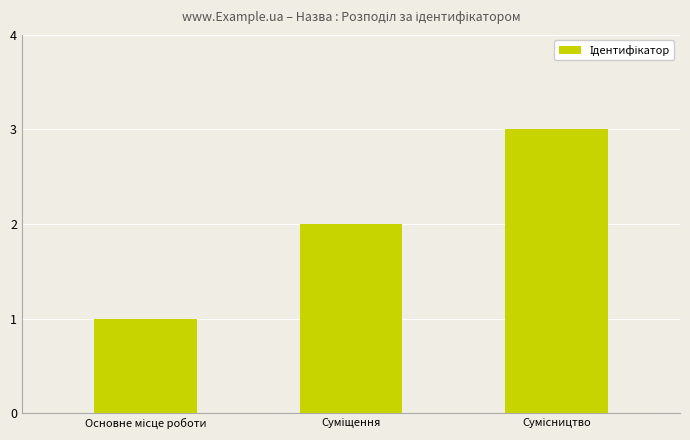

How many data points does each series have?

3